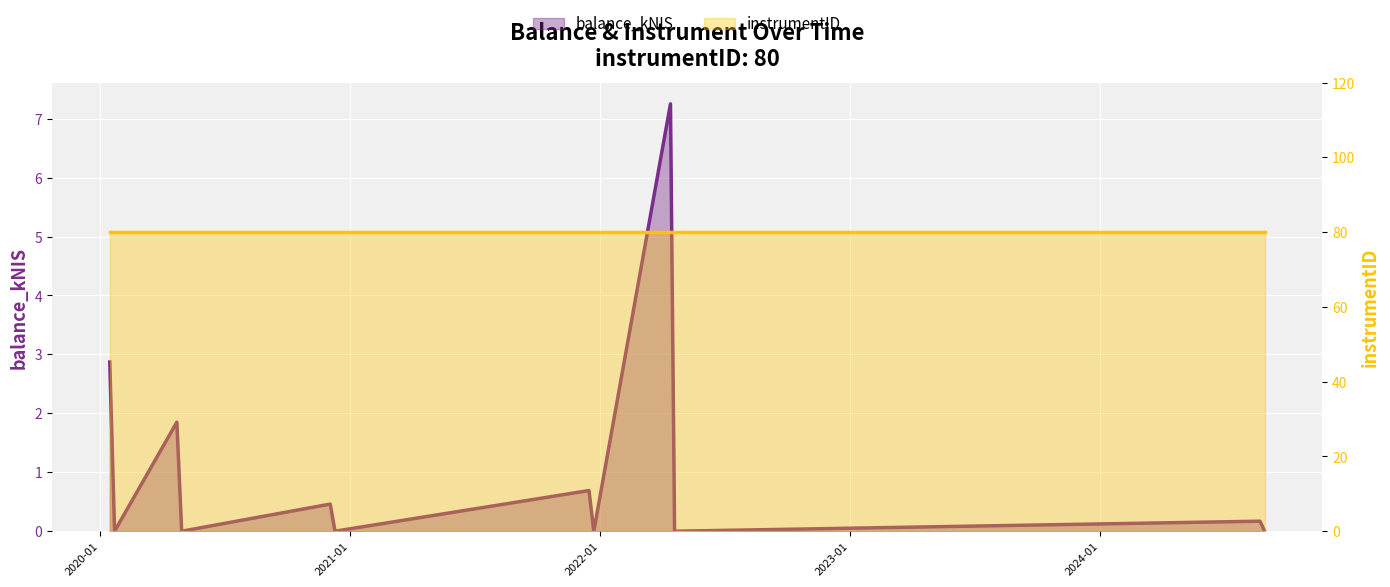

How many categories are shown in the chart?

12